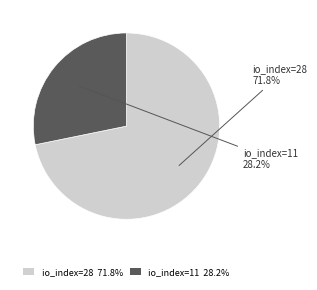

To the nearest percent, what percentage of the pie is io_index=28?

72%